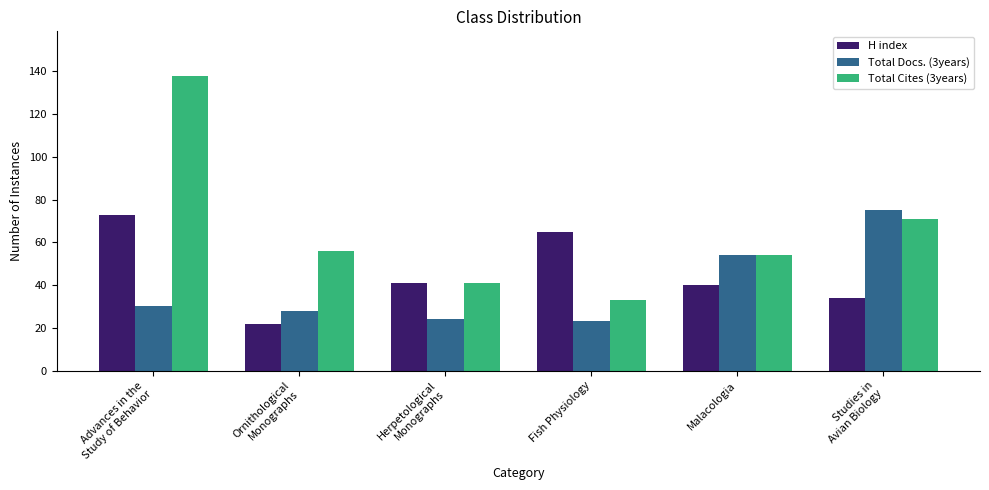

What is the sum of all Total Docs. (3years) values?

234